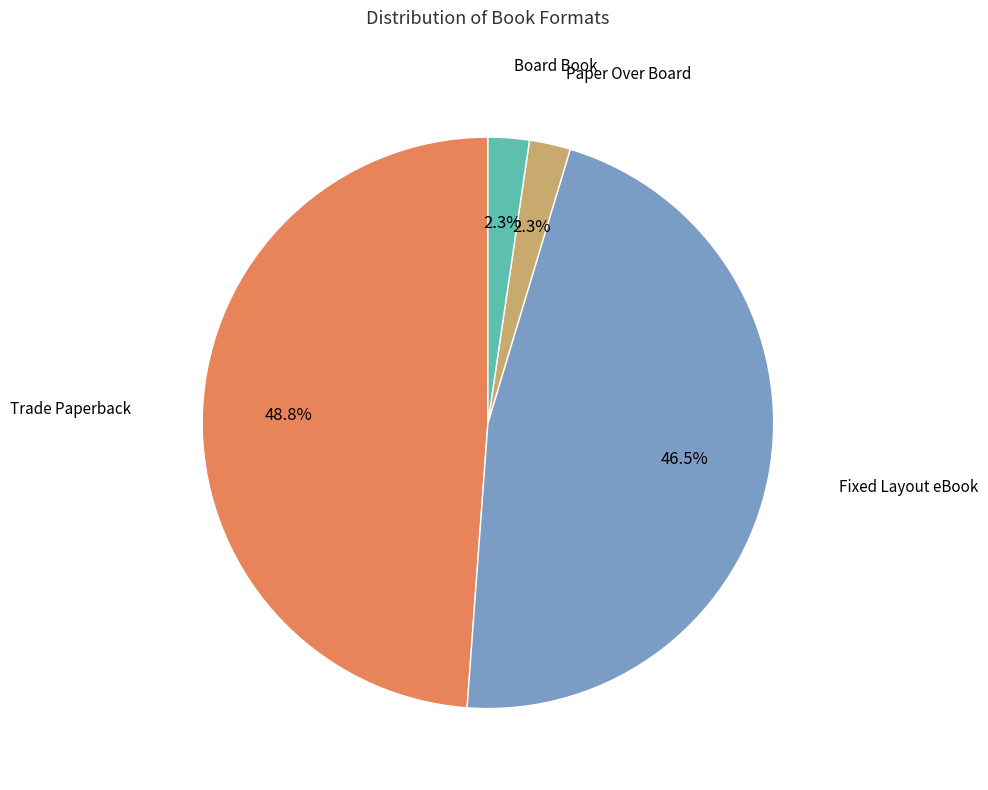

Does any single category account for the majority?

No